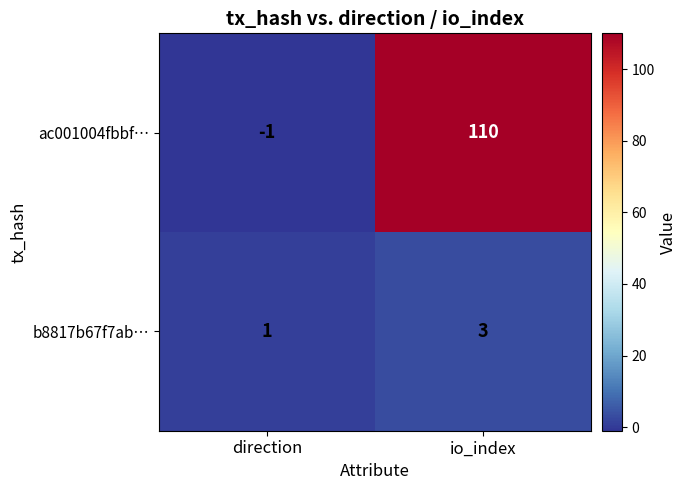

Reading left to right, what are all the values shown in this chart?

ac001004fbbf…: -1	110
b8817b67f7ab…: 1	3